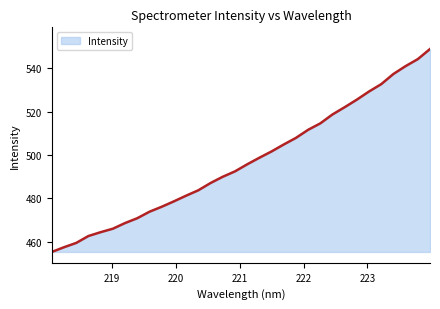

True or false: there are more than 2 points higher than both neighbors.

False